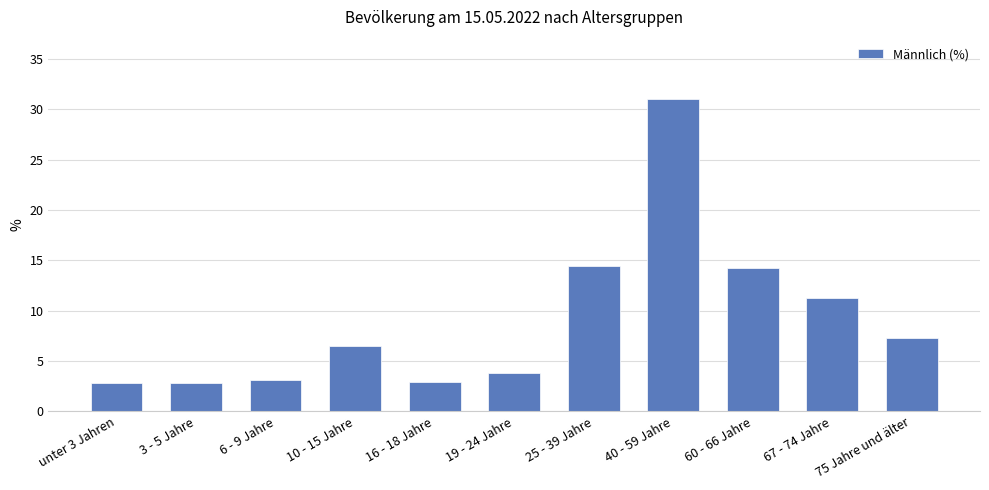

What is the sum of the values at 10 - 15 Jahre and 60 - 66 Jahre?

20.7